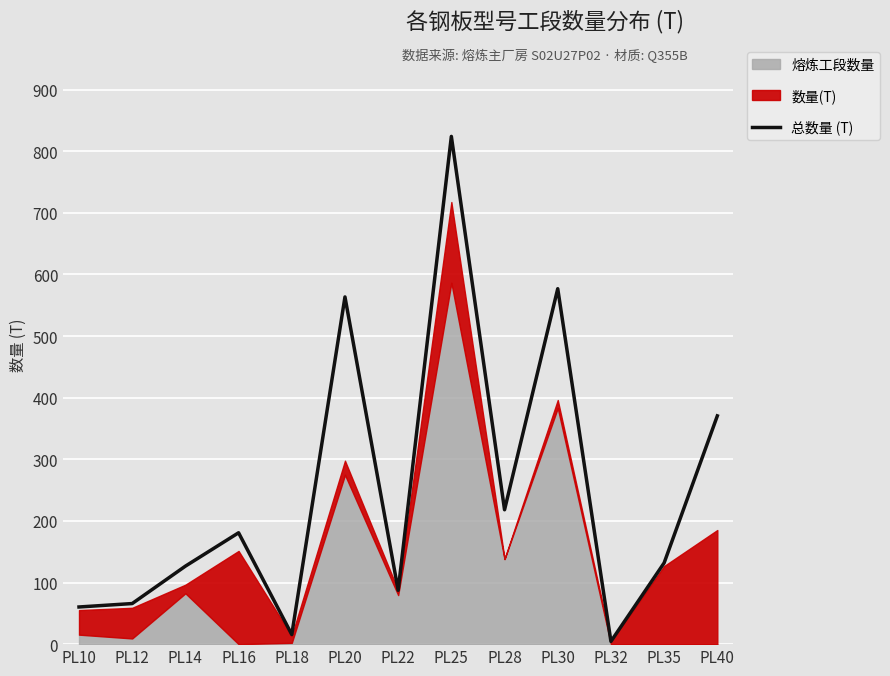

At which label is 总数量 (T) closest to 414?

PL40